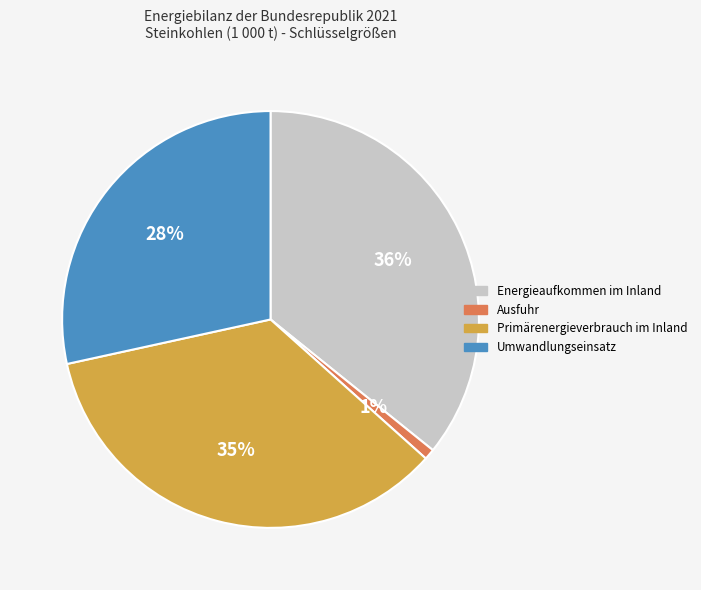

Is Primärenergieverbrauch im Inland the majority of the pie?

No